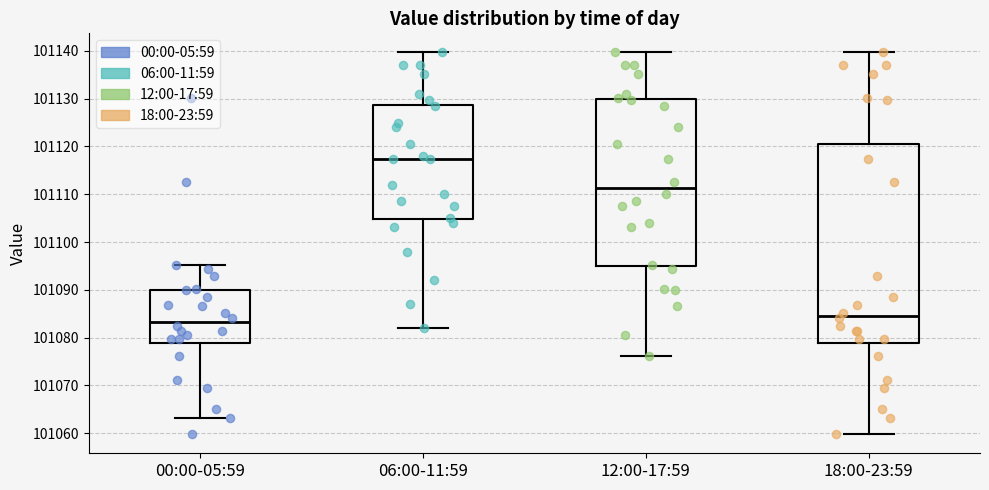

Which box has the lowest median line?

00:00-05:59